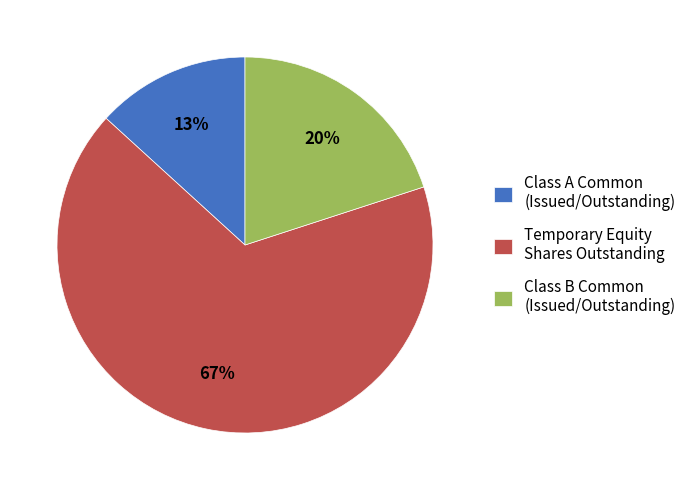

Rank the categories by value from lowest to highest.

Class A Common (Issued/Outstanding), Class B Common (Issued/Outstanding), Temporary Equity Shares Outstanding